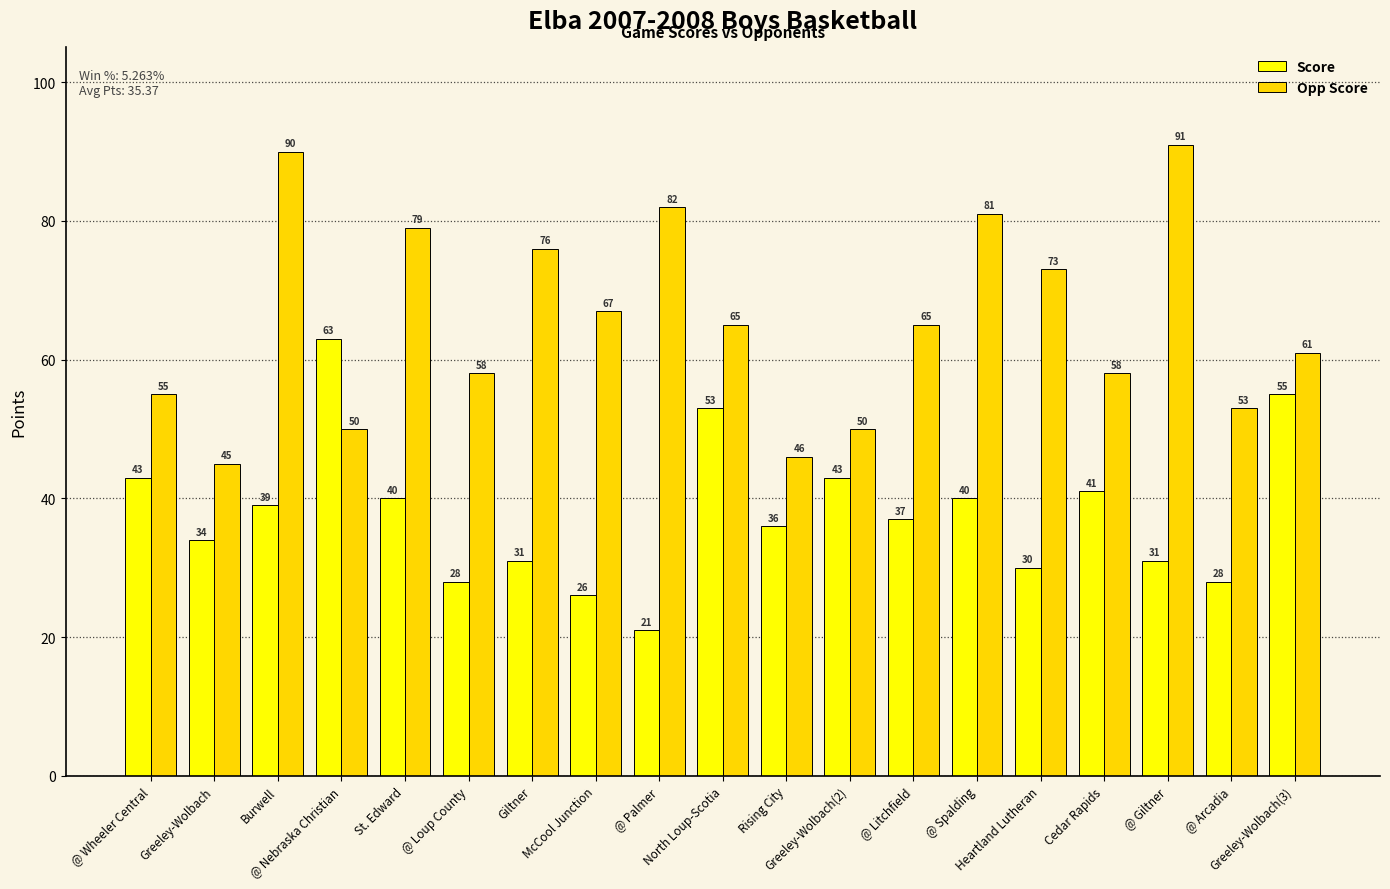

Which series has the widest spread of values?

Opp Score